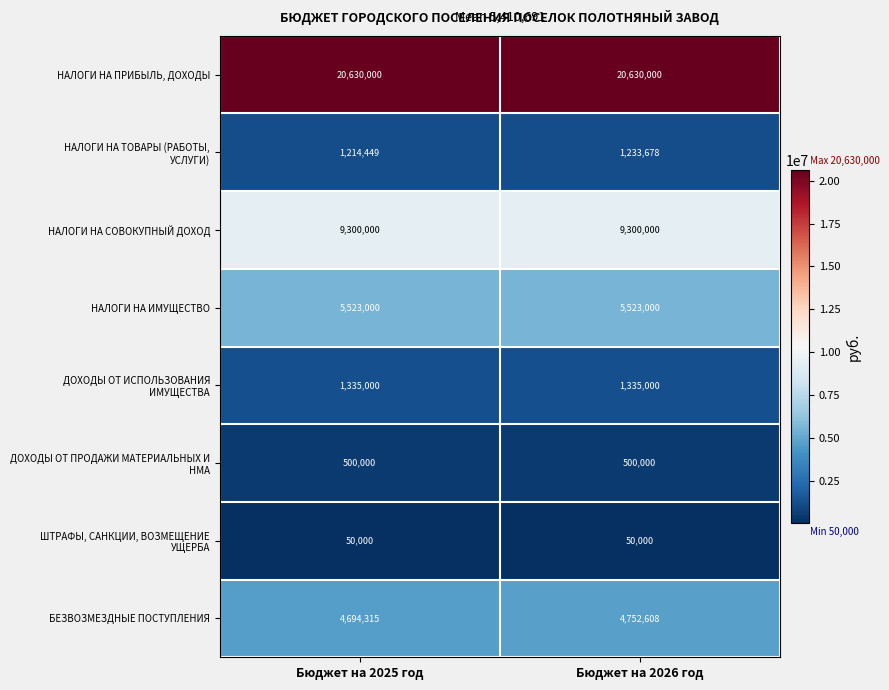

Which series has the largest total across all categories?

НАЛОГИ НА ПРИБЫЛЬ, ДОХОДЫ